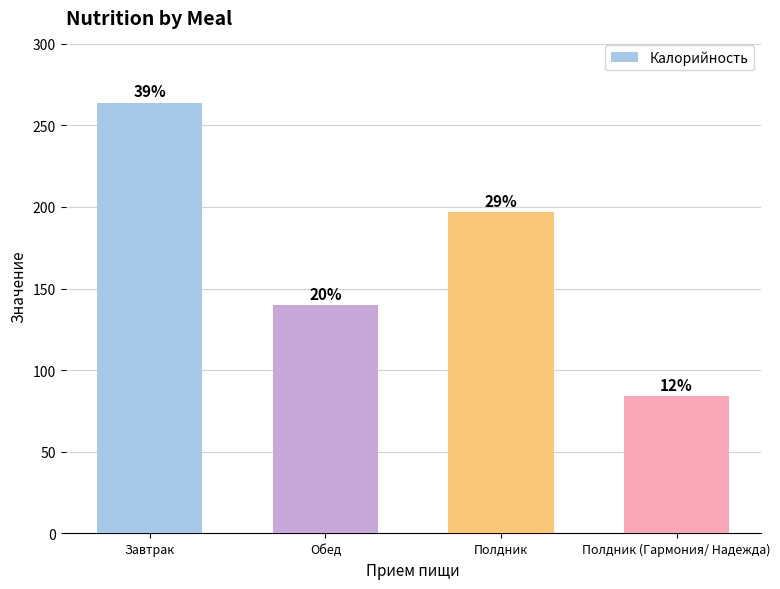

What is the value of the 2nd bar from the left?

140